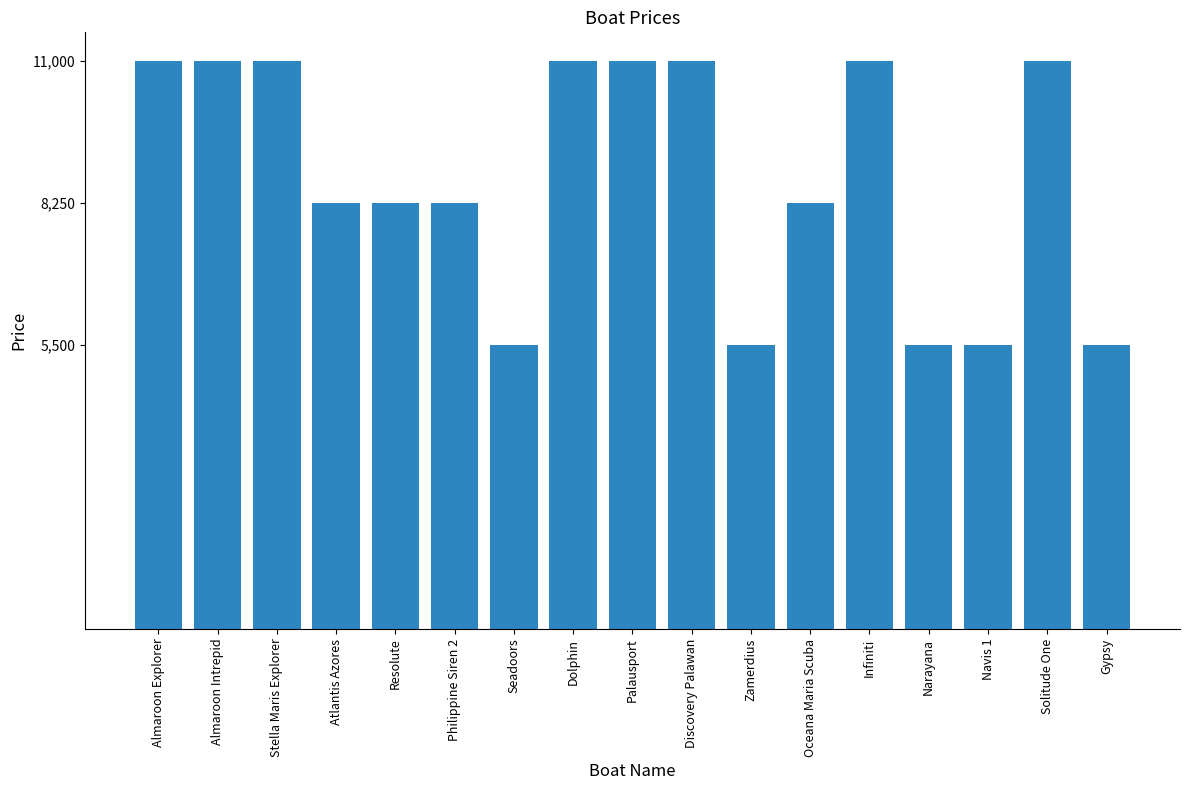

The value at Stella Maris Explorer is 11000. True or false?

True